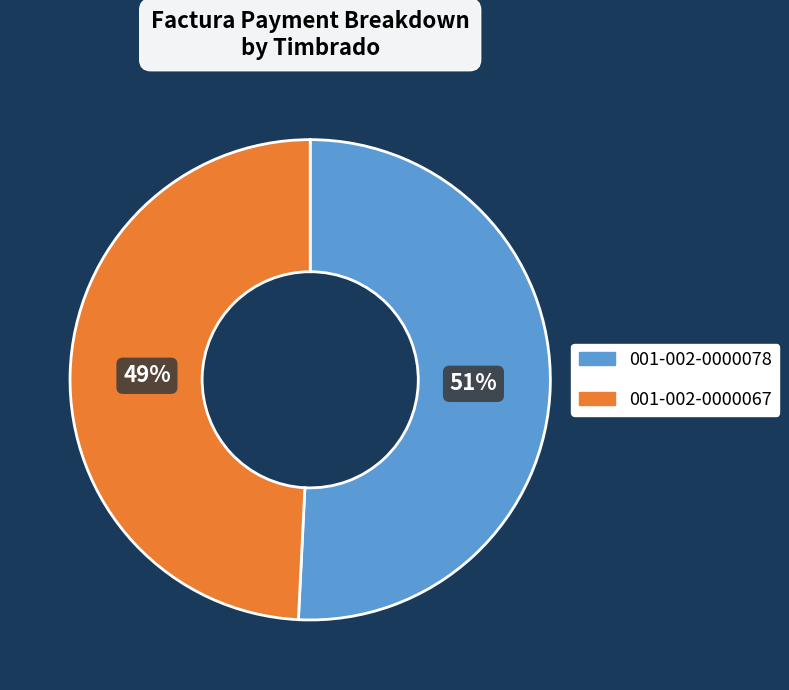

The 001-002-0000078 slice represents 60% of the pie. True or false?

False